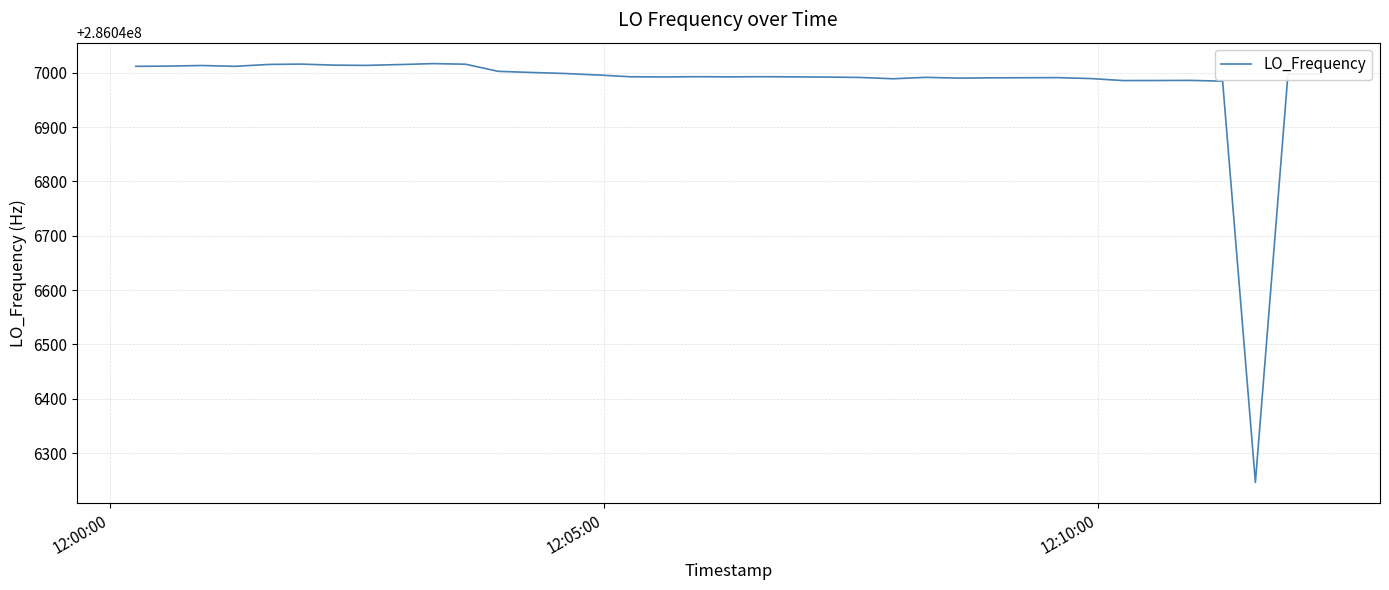

What is the maximum value shown in the chart?

286047016.8